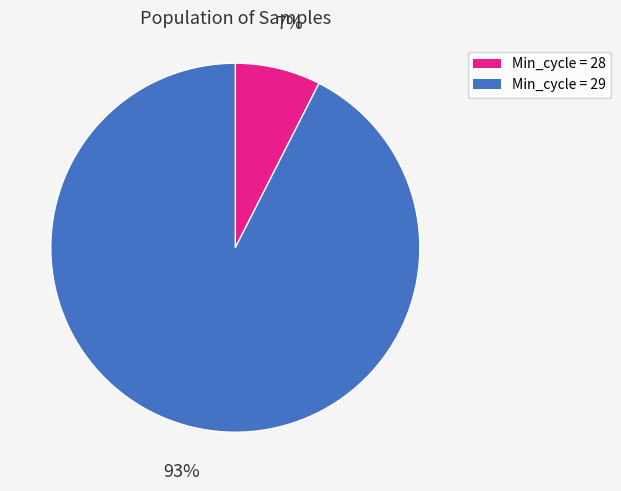

Which has a higher value, Min_cycle = 29 or Min_cycle = 28?

Min_cycle = 29